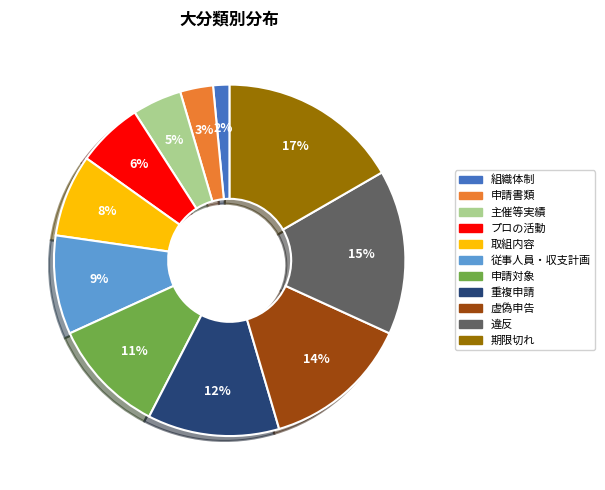

What percentage is the 主催等実績 slice, to the nearest percent?

5%